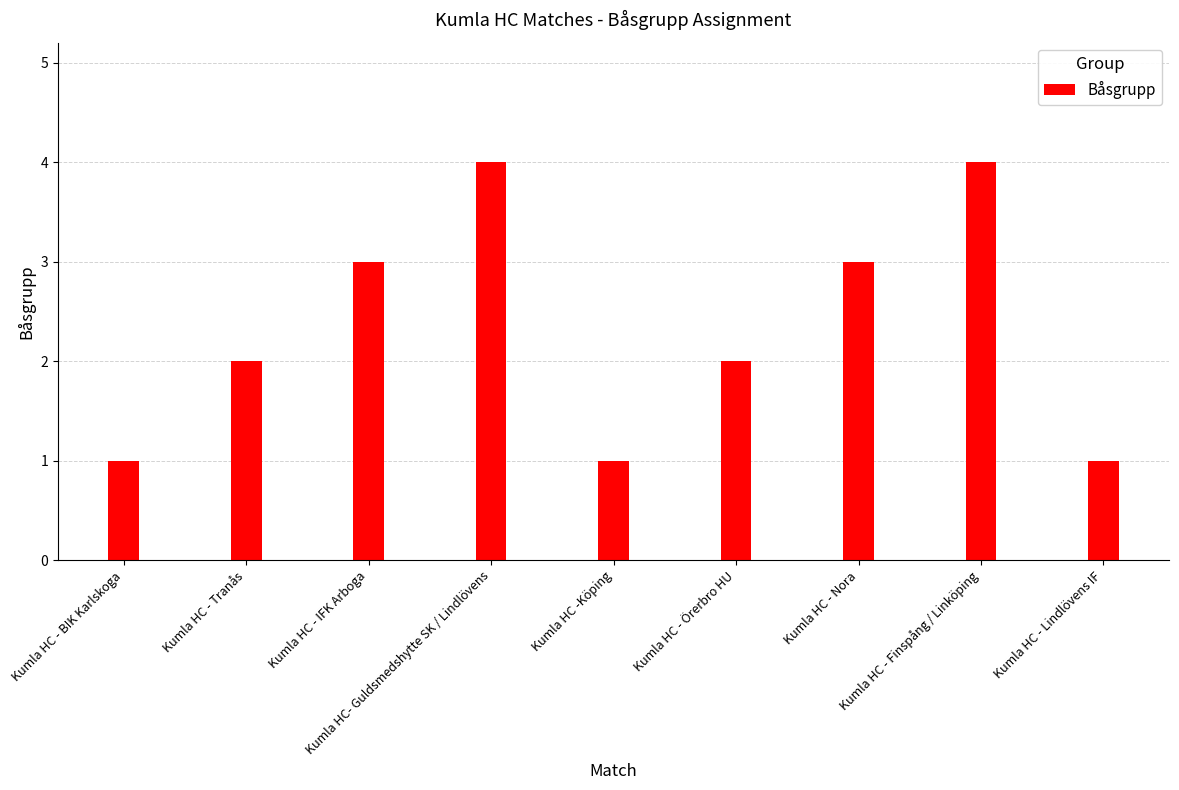

What value does the data have at Kumla HC -Köping?

1